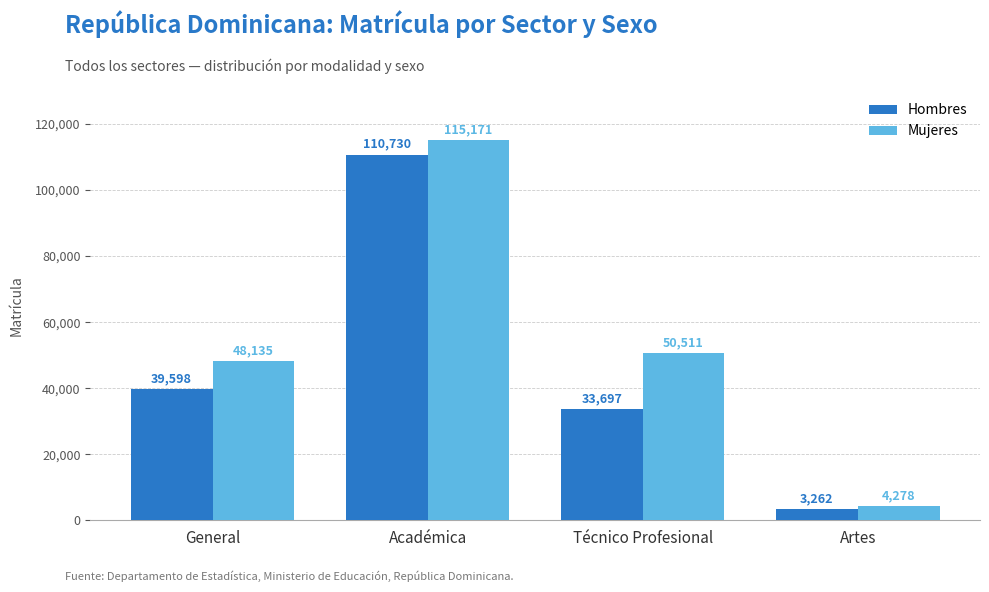

Which series has the largest range (max minus min)?

Mujeres